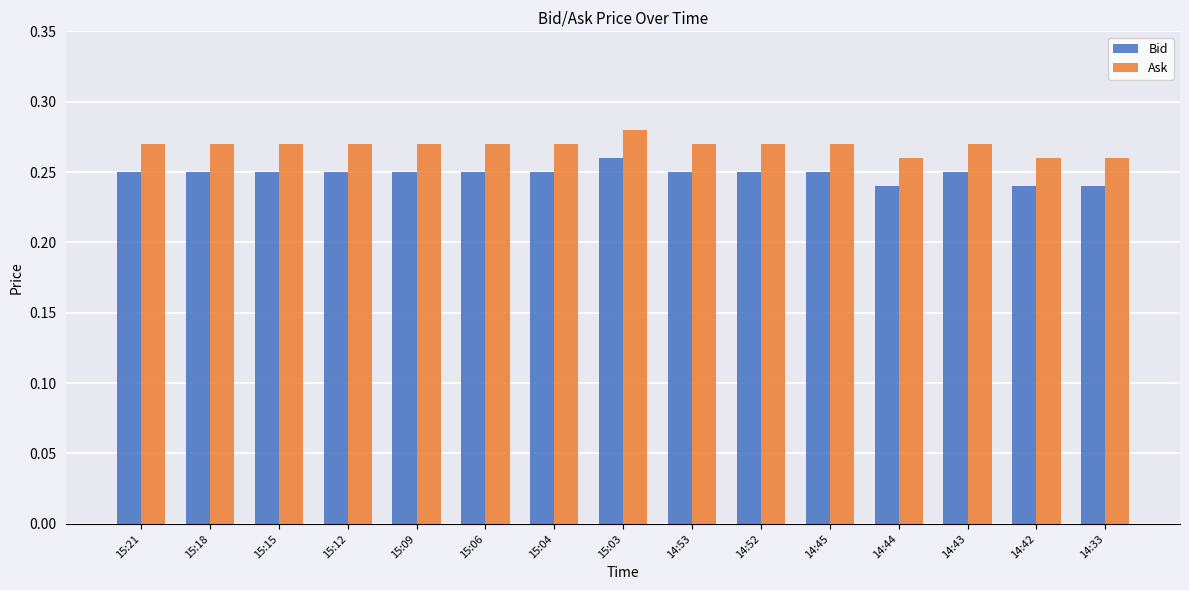

What is the label of the 2nd bar from the left?

15:18